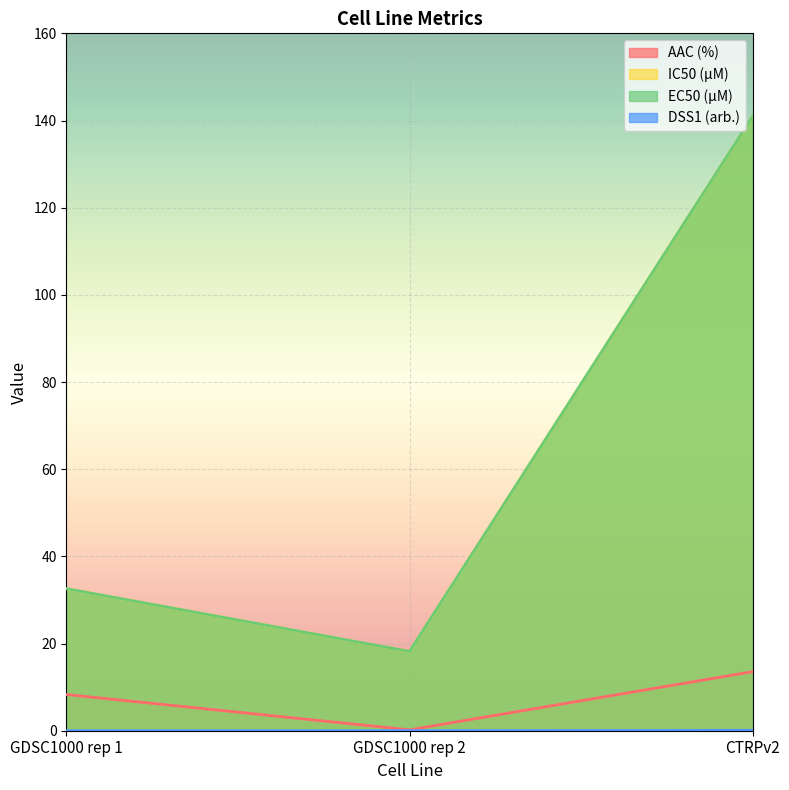

Reading left to right, extract all data points from this chart.

AAC (%): GDSC1000 rep 1=8.3	GDSC1000 rep 2=0.2	CTRPv2=13.6
IC50 (µM): GDSC1000 rep 1=32.6	GDSC1000 rep 2=18.2	CTRPv2=141.0
EC50 (µM): GDSC1000 rep 1=32.6	GDSC1000 rep 2=18.2	CTRPv2=141.0
DSS1 (arb.): GDSC1000 rep 1=0.0	GDSC1000 rep 2=0.0	CTRPv2=0.1